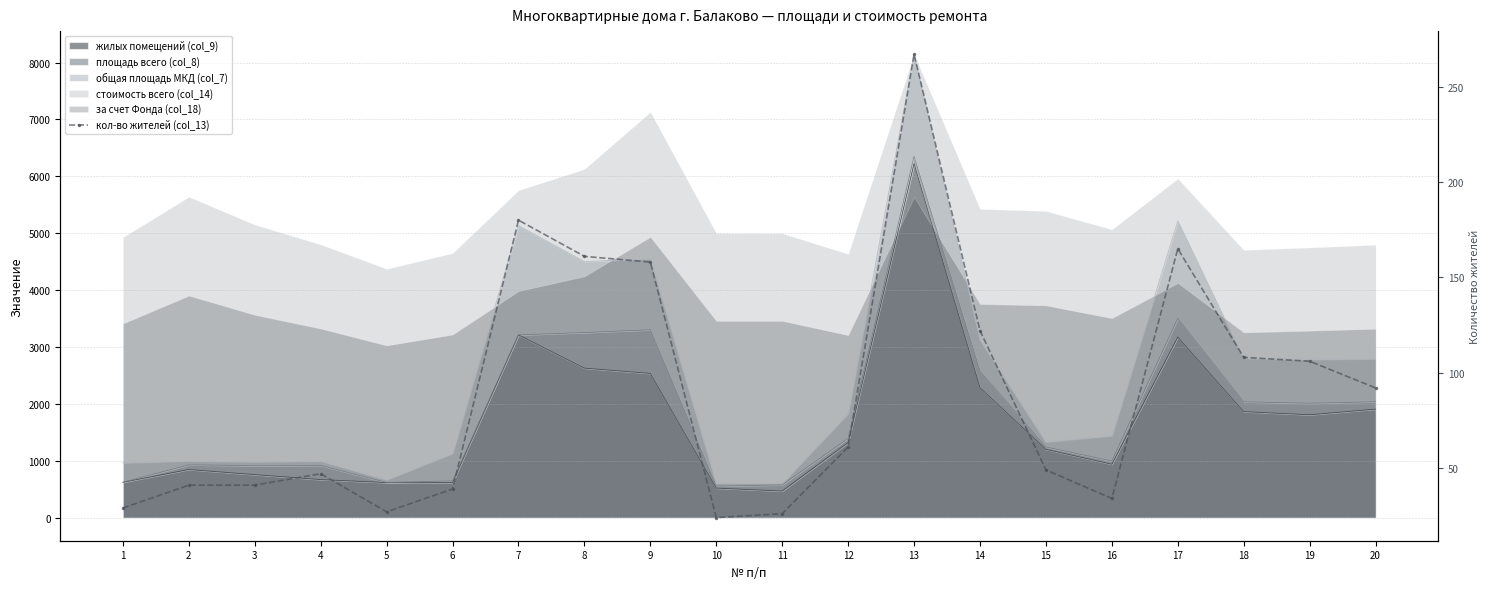

What is the value of the 3rd point from the left?

41